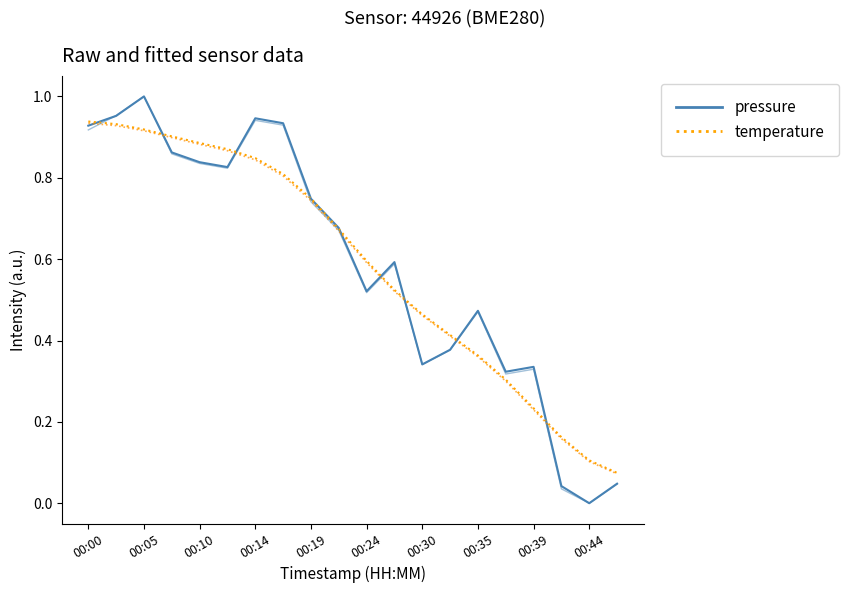

At how many categories does at least one series exceed 0?

20